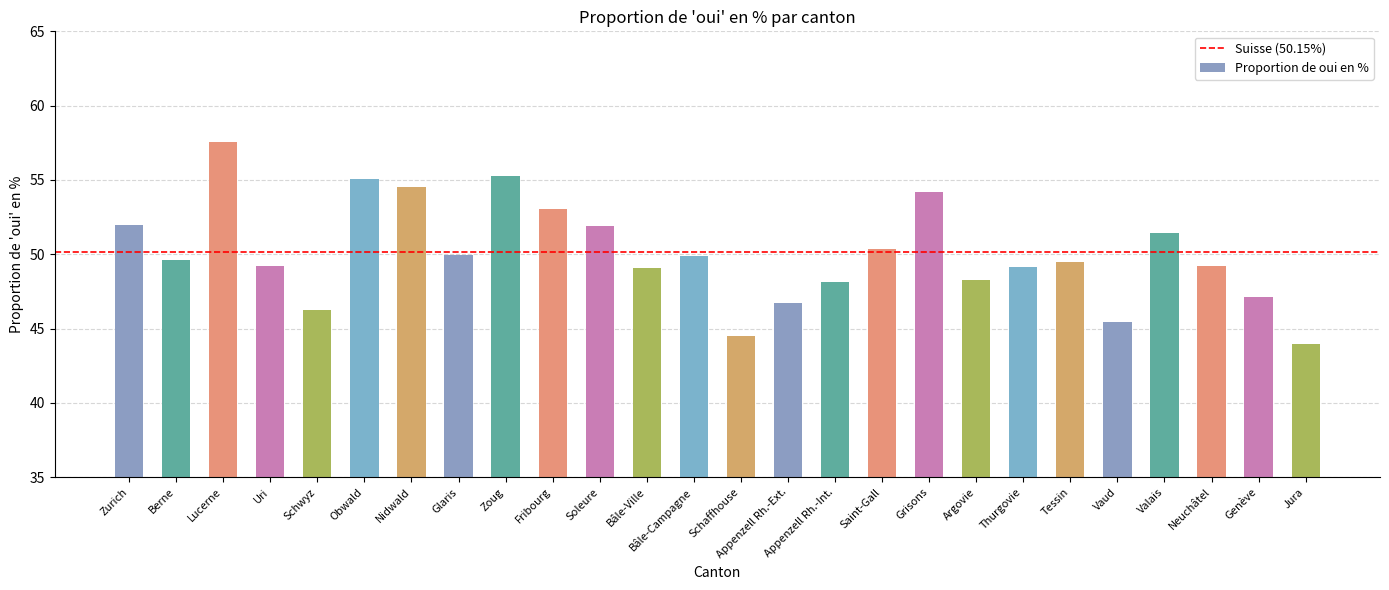

What is the minimum value shown in the chart?

44.0